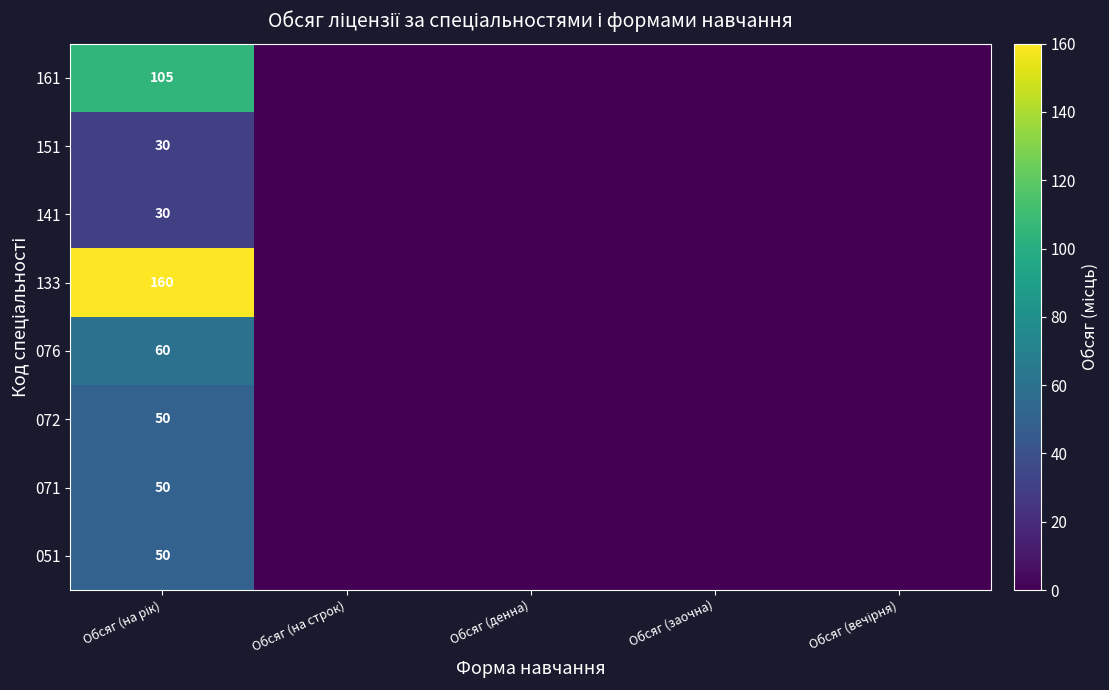

Which label corresponds to the largest value in the chart?

Обсяг (на рік)